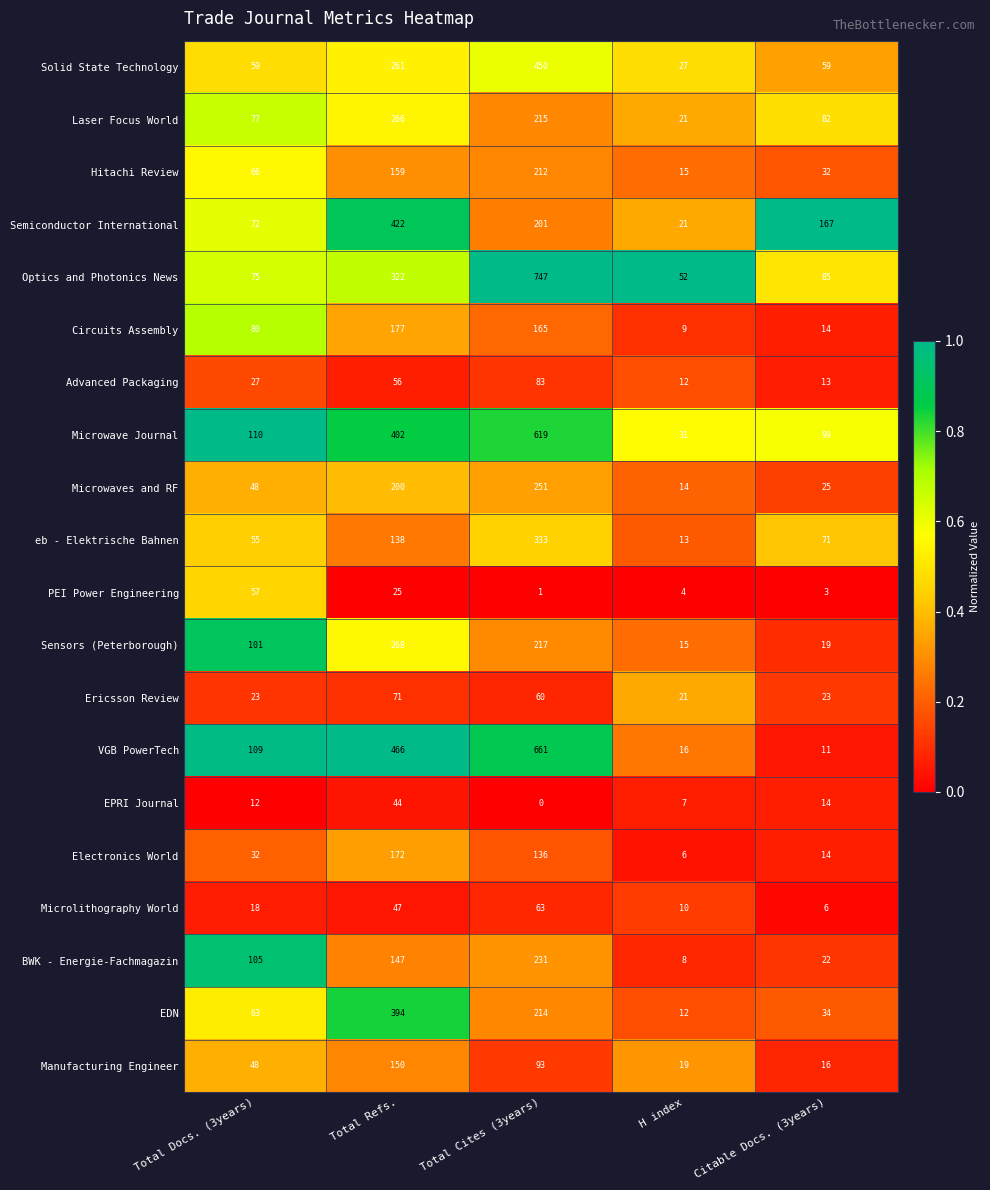

What is the sum of the Manufacturing Engineer values at H index and Total Docs. (3years)?

67